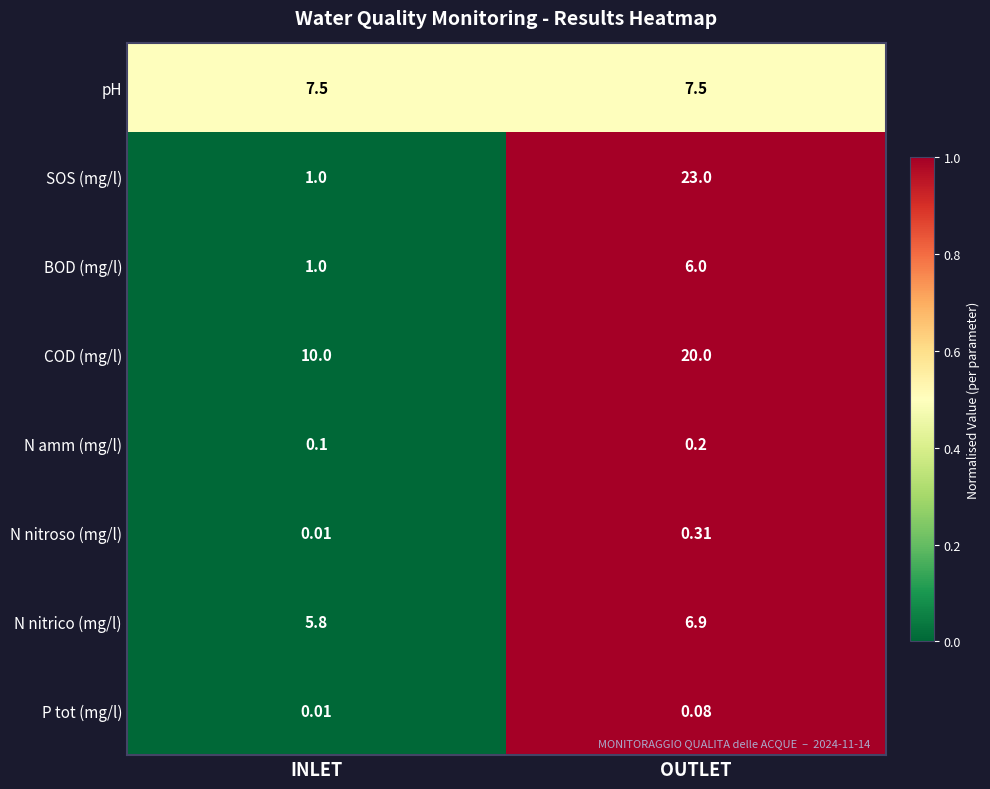

Which series has the largest total across all categories?

COD (mg/l)